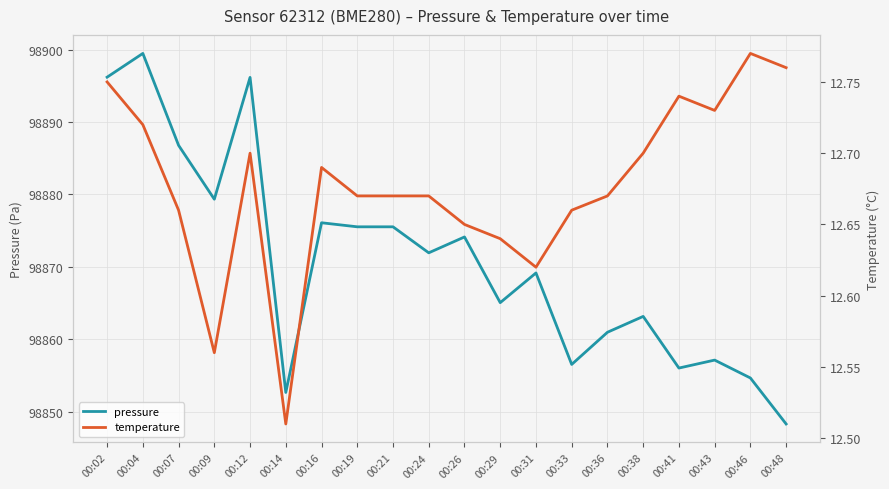

Between 00:33 and 00:36, which series saw the biggest shift?

pressure